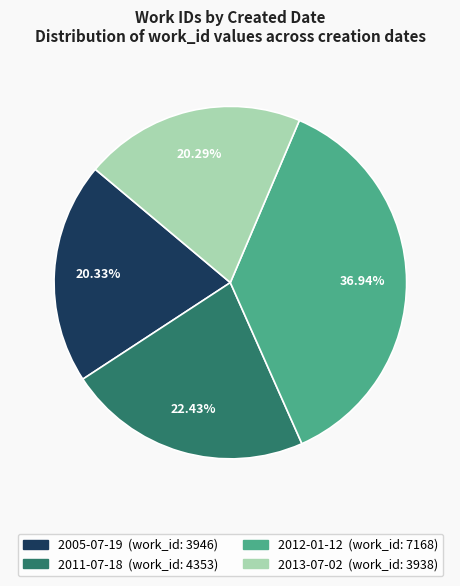

Which has a higher value, 2012-01-12 or 2013-07-02?

2012-01-12